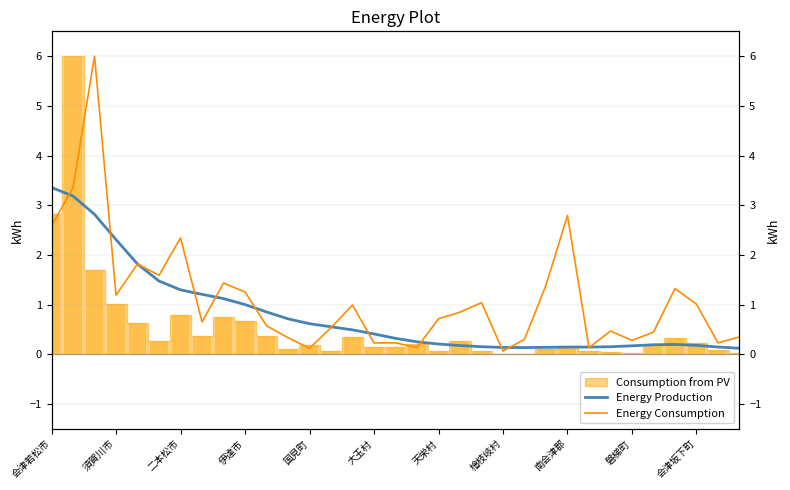

What is the total value across all series at 会津坂下町?

1.4